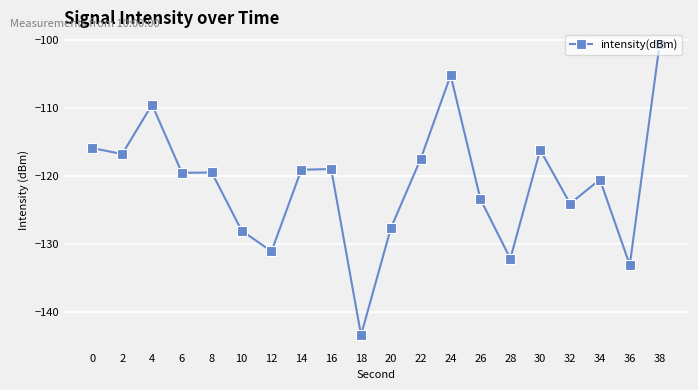

True or false: there are more than 1 points higher than both neighbors.

True